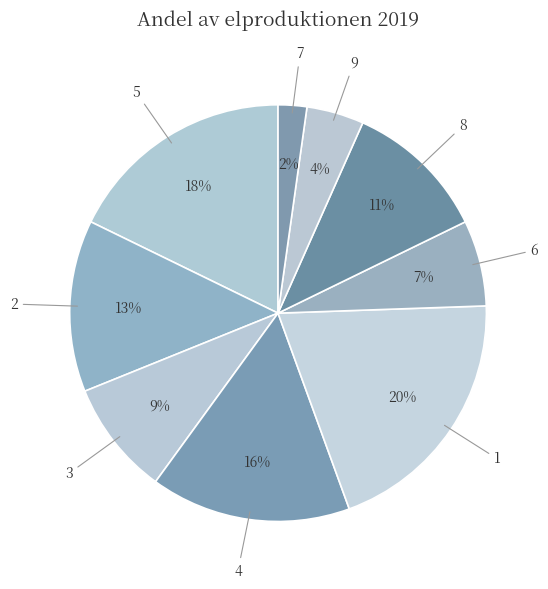

Is it true that 6 is 1% of the pie?

False